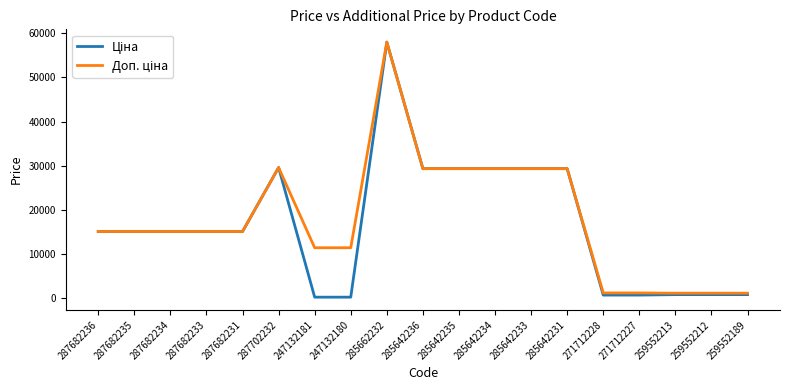

What is the total value across all series at 287682231?

30038.4